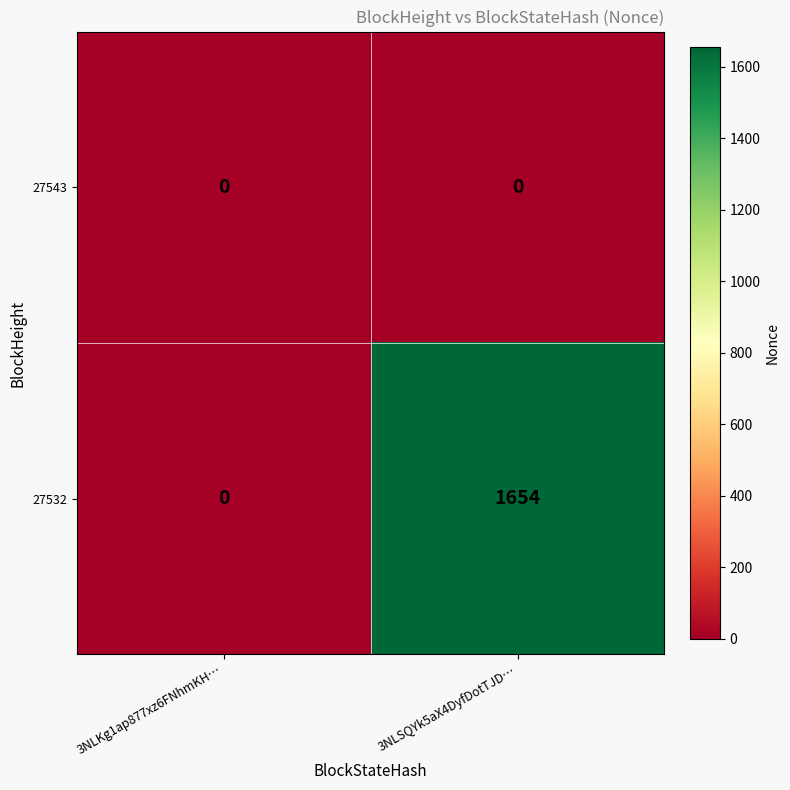

Rank the series by their average value, from lowest to highest.

27543, 27532